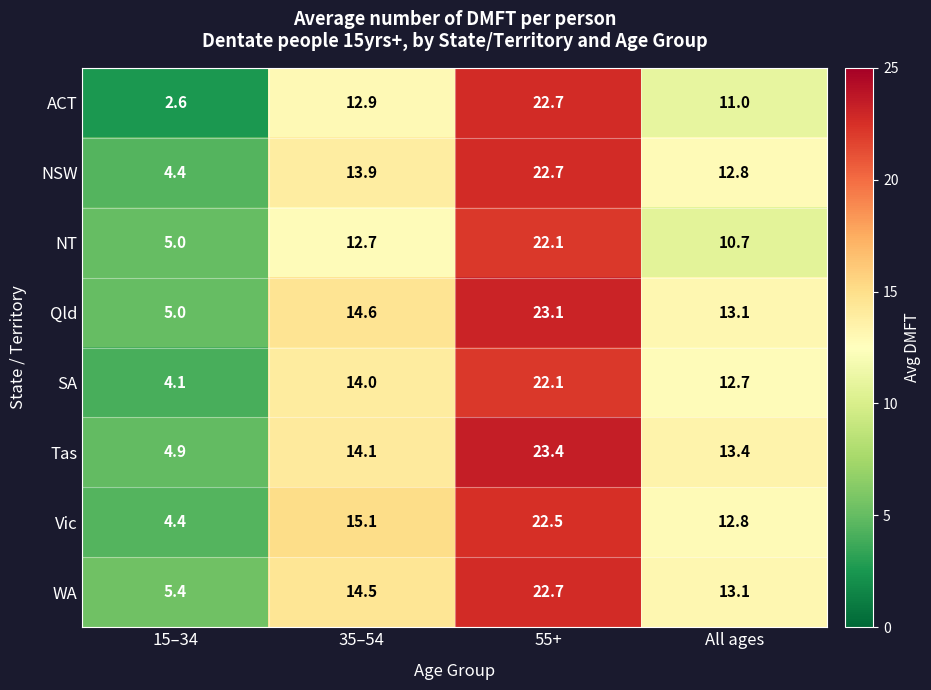

Rank the categories by NT value from highest to lowest.

55+, 35–54, All ages, 15–34